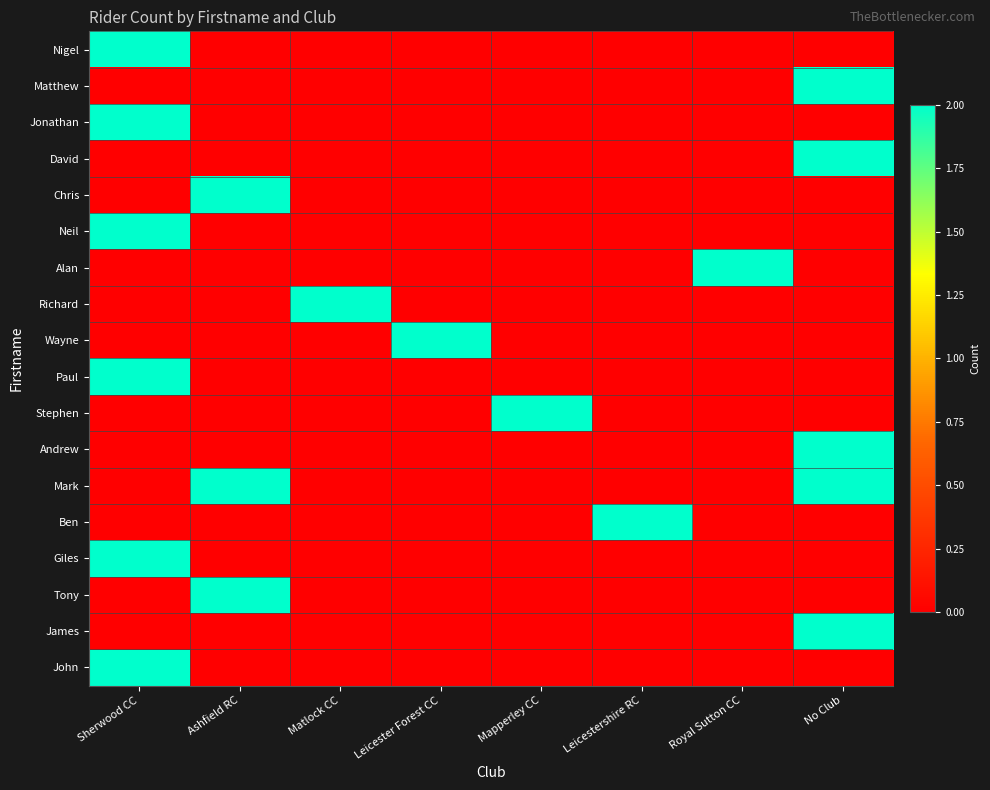

Which series has the largest total across all categories?

Mark